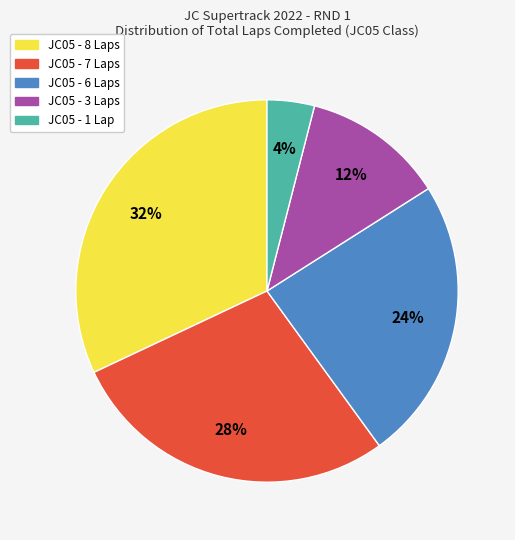

What percentage is the JC05 - 8 Laps slice, to the nearest percent?

32%